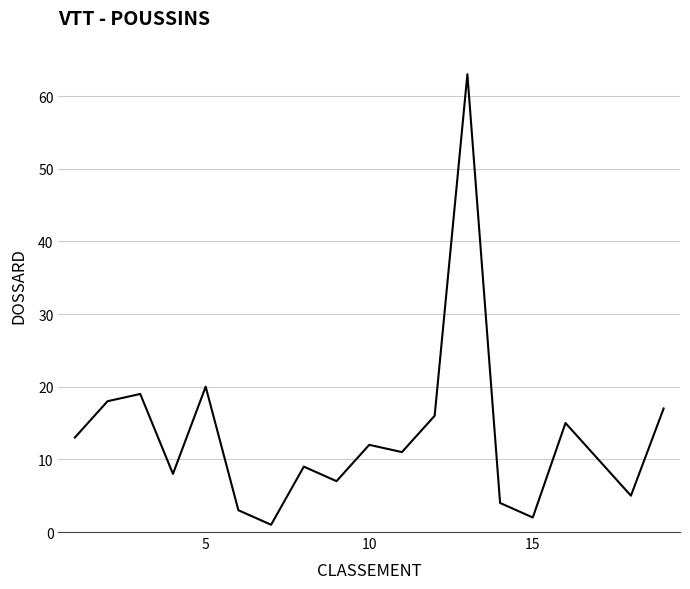

What is the difference between the maximum and minimum values?

62